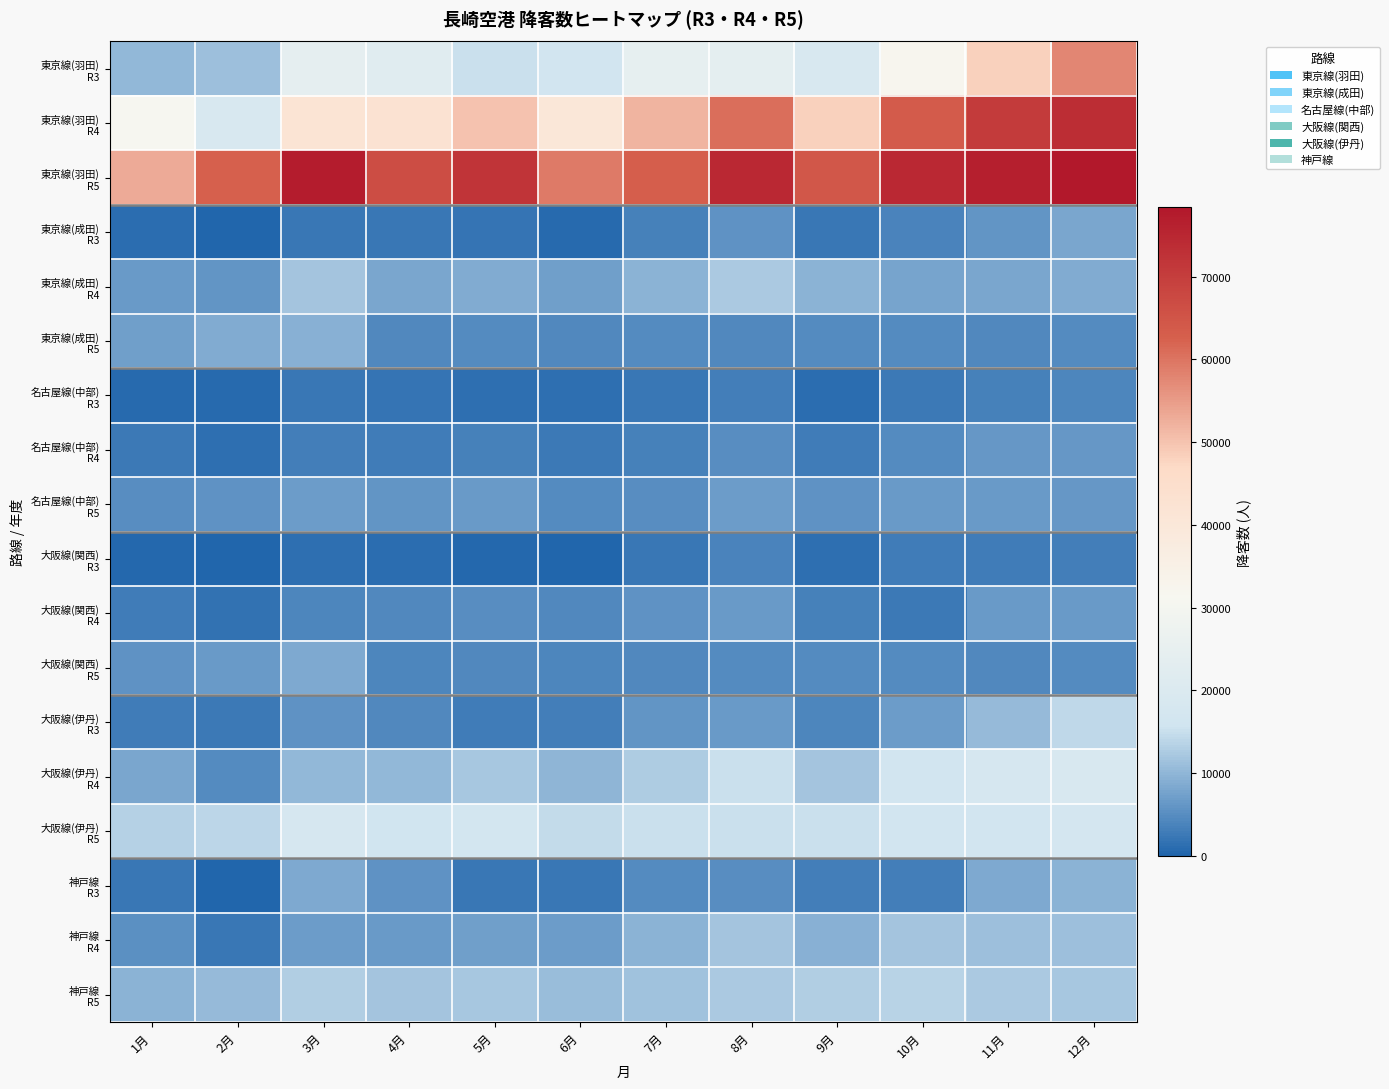

Rank the series by their maximum value, from lowest to highest.

大阪線(関西) R3, 名古屋線(中部) R3, 名古屋線(中部) R4, 大阪線(関西) R4, 名古屋線(中部) R5, 東京線(成田) R3, 大阪線(関西) R5, 東京線(成田) R5, 神戸線 R3, 神戸線 R4, 東京線(成田) R4, 神戸線 R5, 大阪線(伊丹) R3, 大阪線(伊丹) R5, 大阪線(伊丹) R4, 東京線(羽田) R3, 東京線(羽田) R4, 東京線(羽田) R5